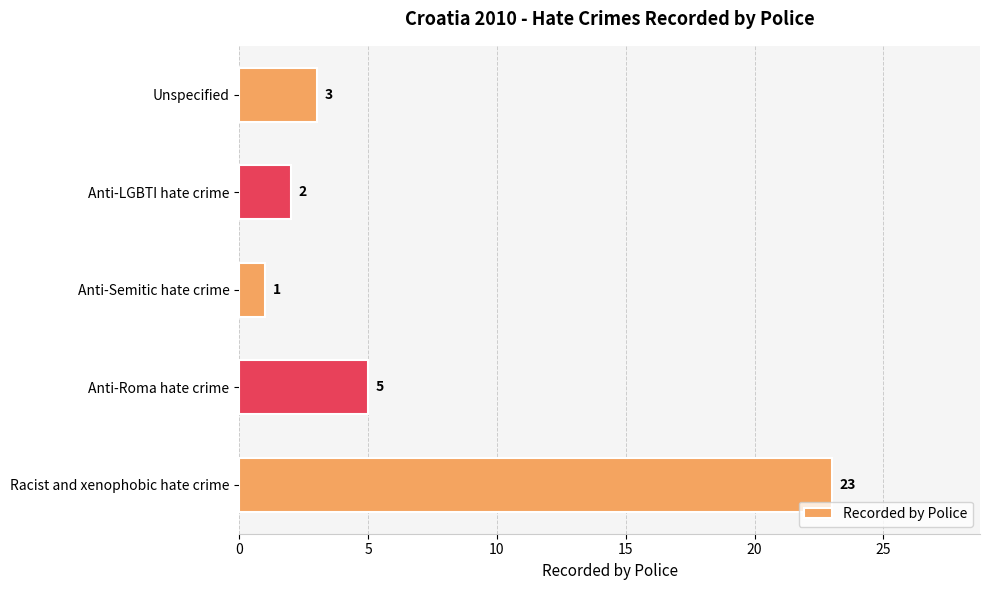

Does the chart contain any negative values?

No